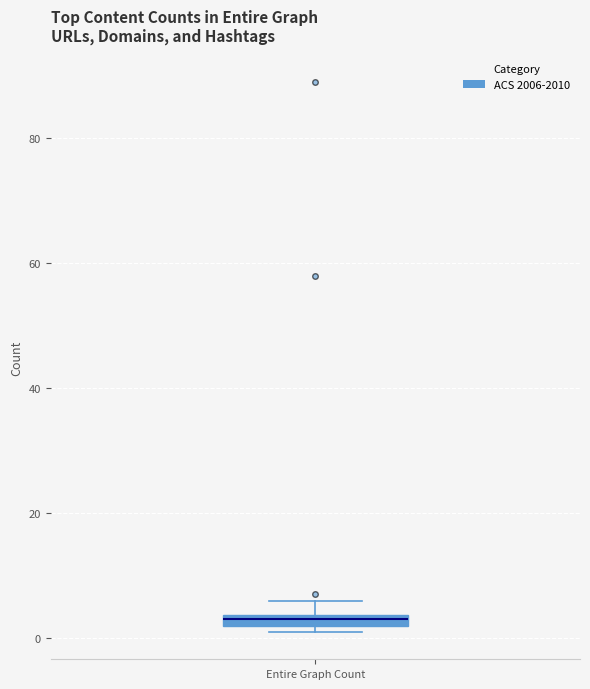

Where is the lower edge of the box for Entire Graph Count on the y-axis? The values are not printed on the chart, so give them approximately, as read against the axis.

2